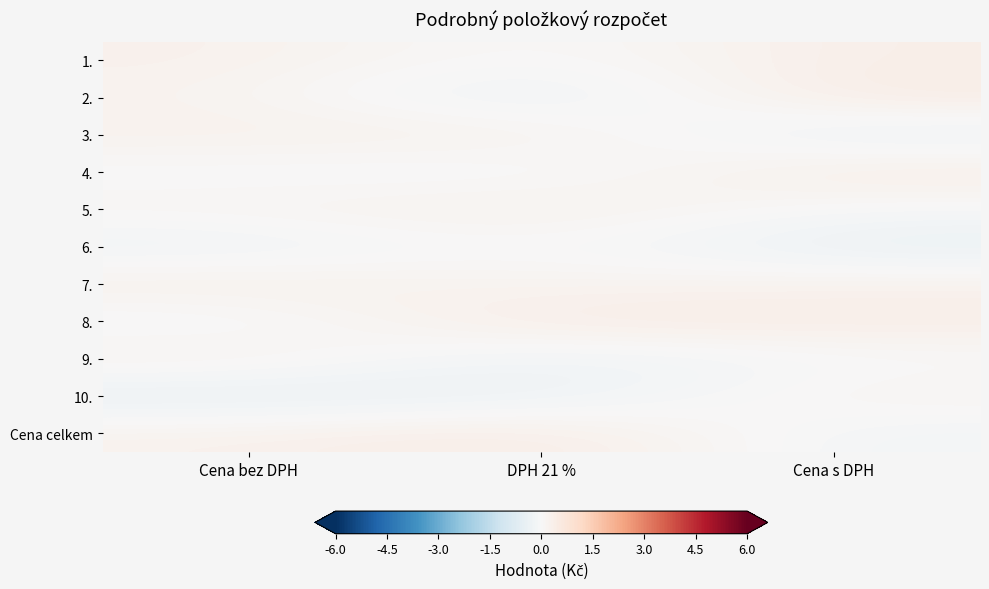

At how many categories does at least one series exceed 0?

3